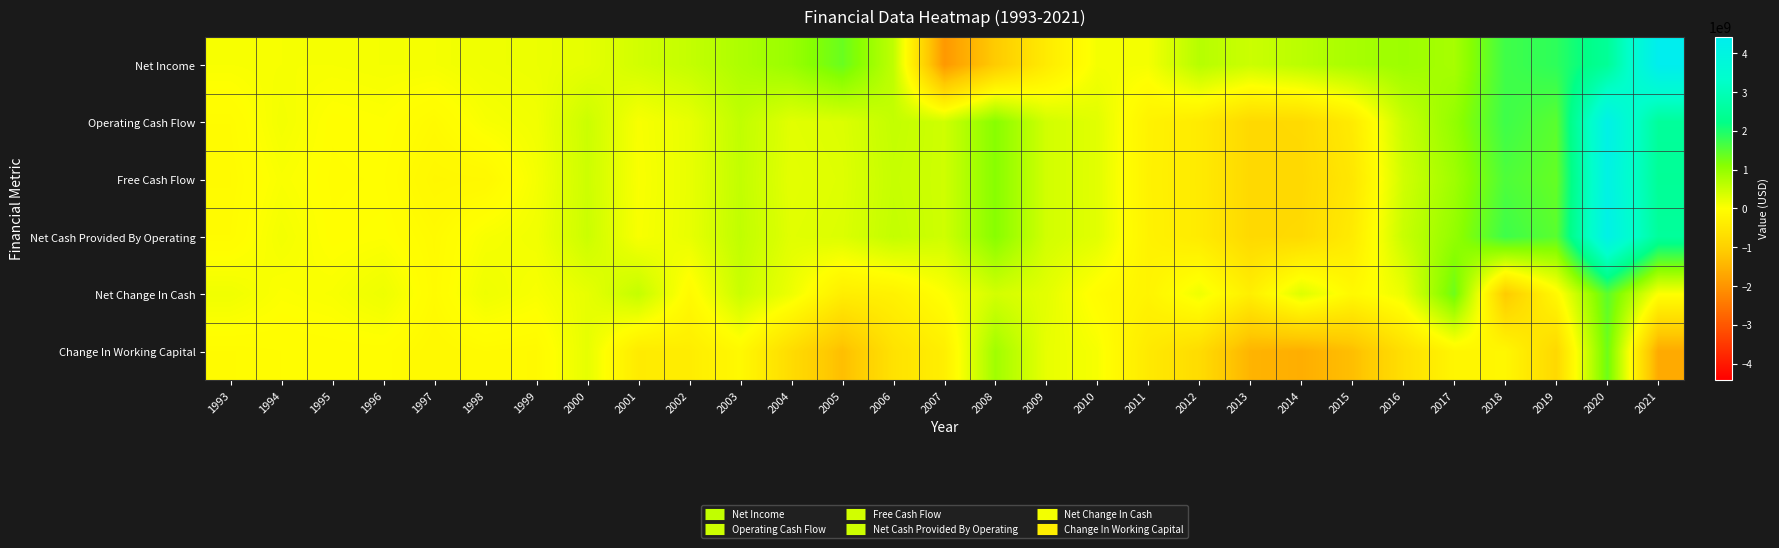

At which category is the sum across all series the highest?

2020